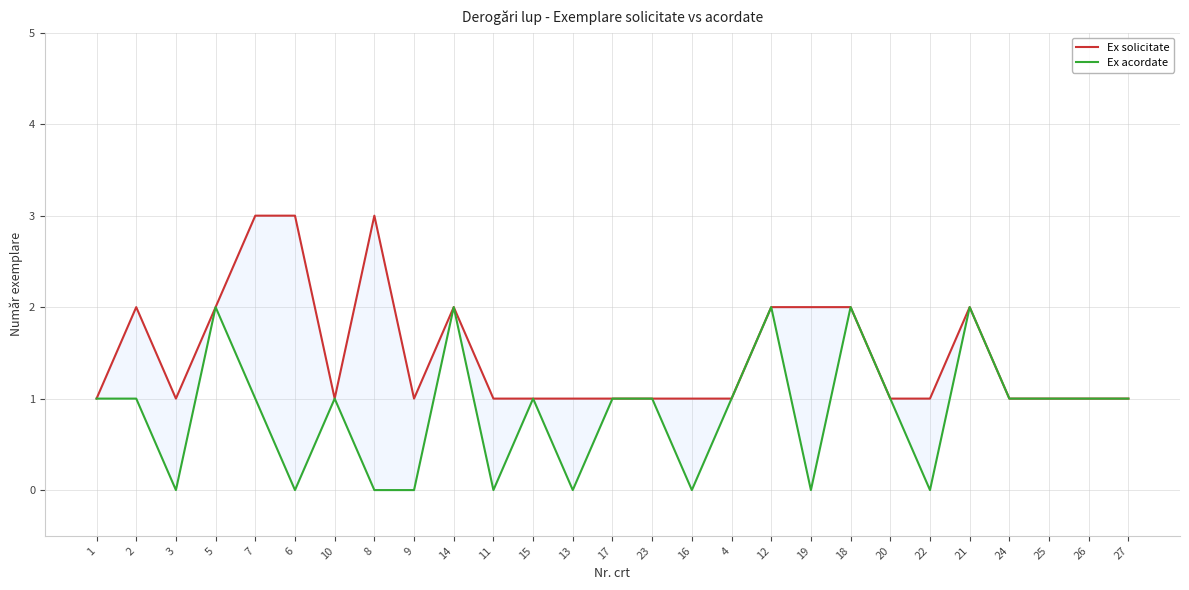

Between 25 and 21, which is larger?

21